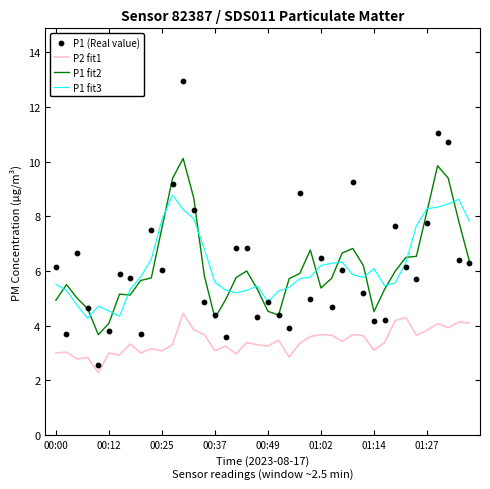

Which series reaches the minimum Y coordinate?

P2 fit1